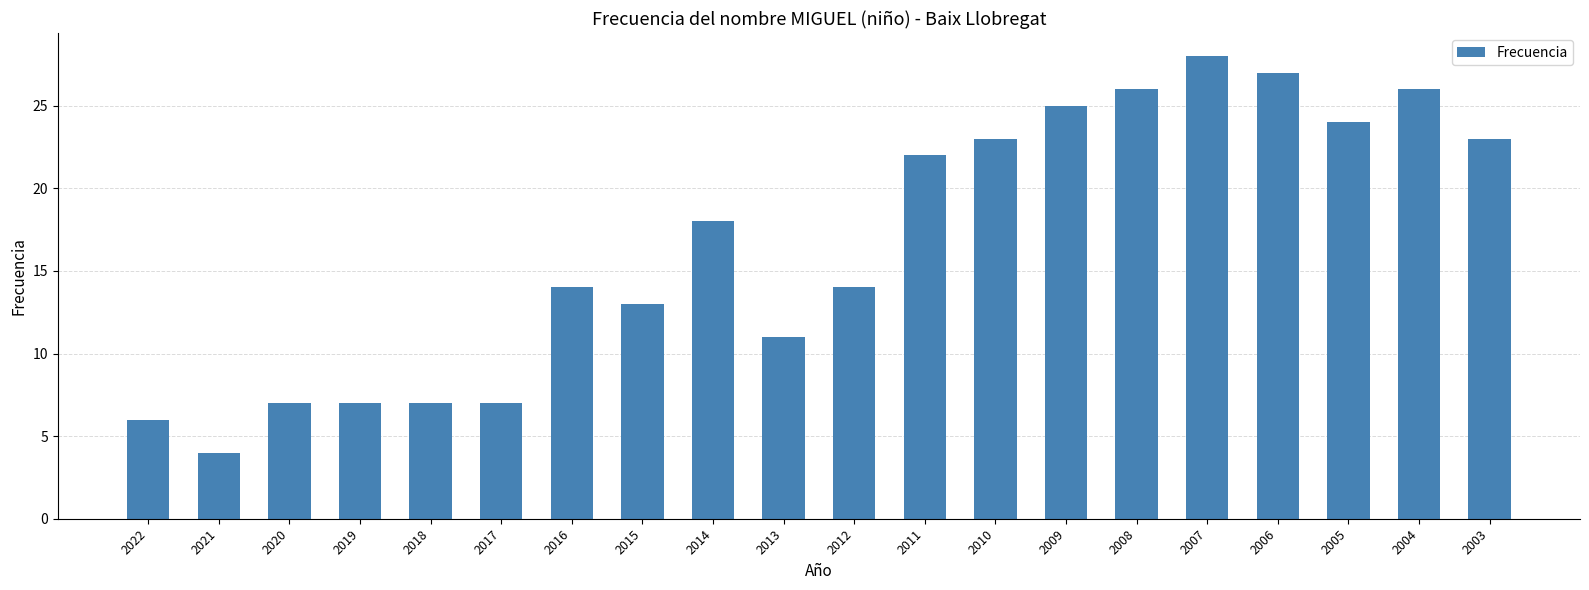

What is the value of the 9th bar from the left?

18